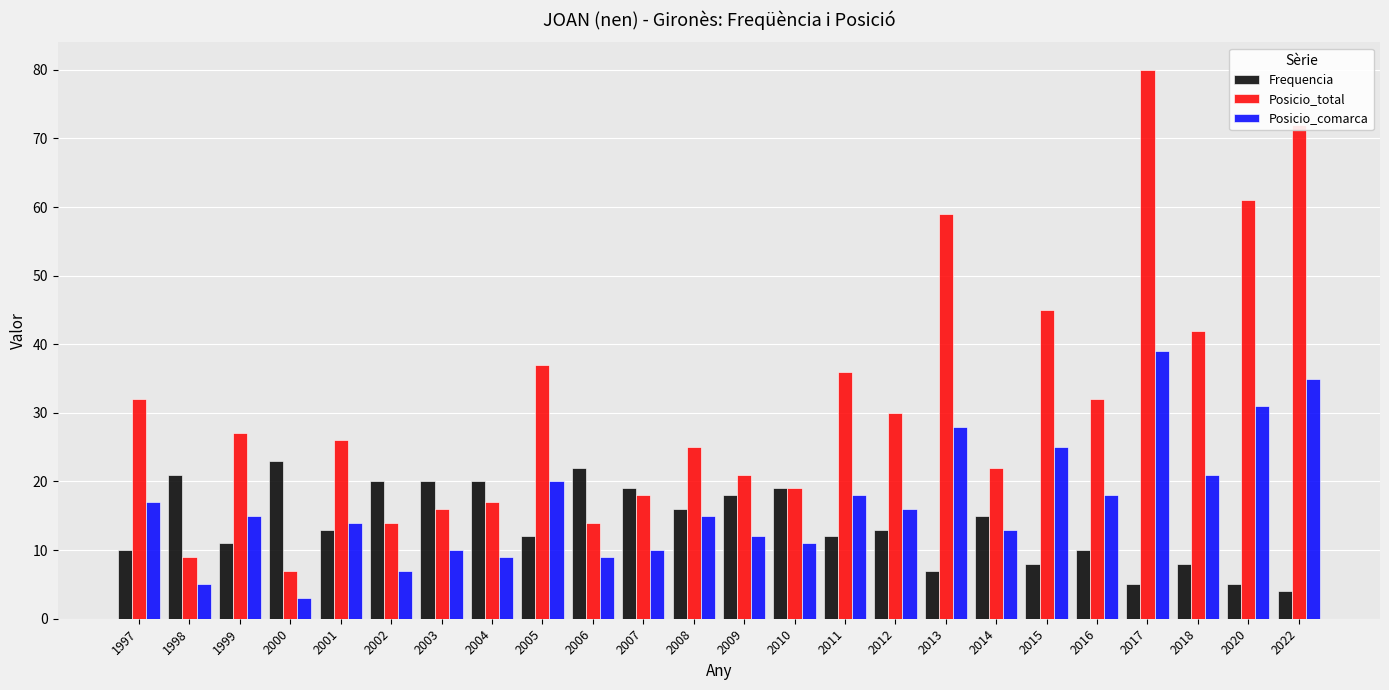

What is the smallest value displayed?

3